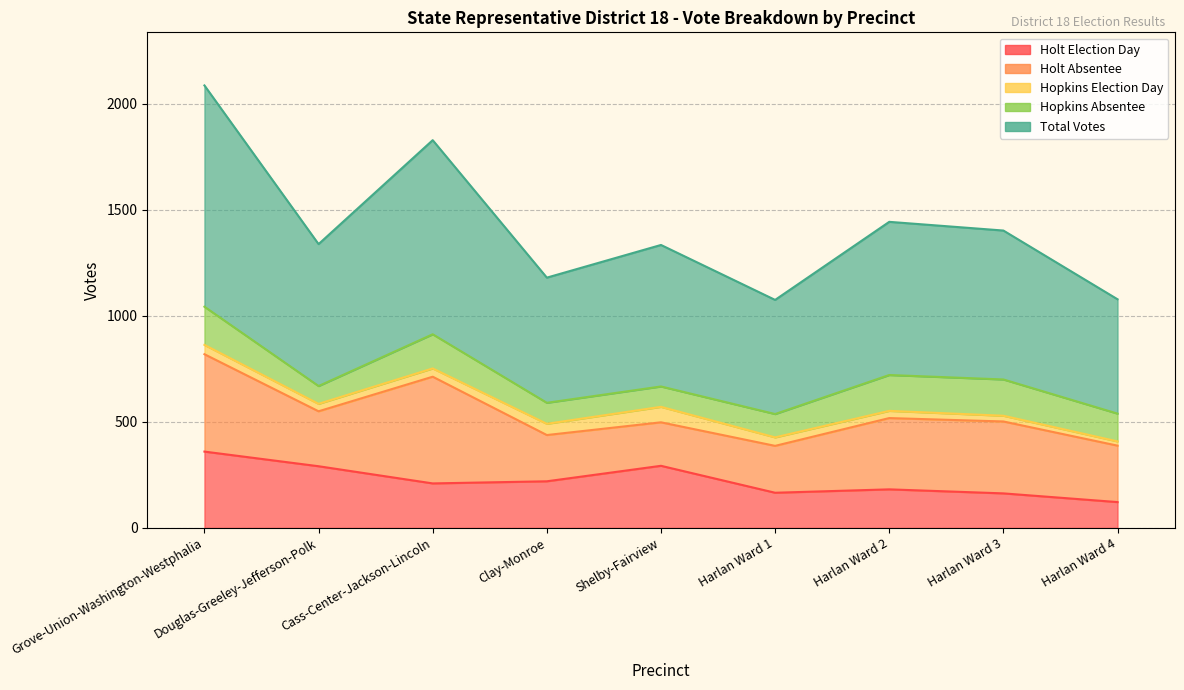

Which series has the largest total across all categories?

Total Votes